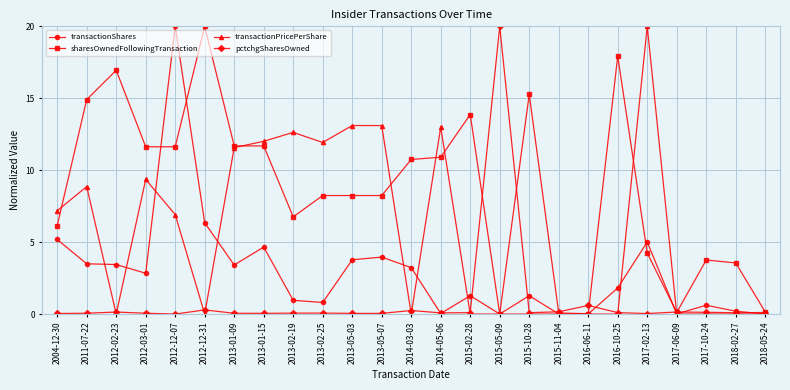

What is the greatest value displayed?

20.0